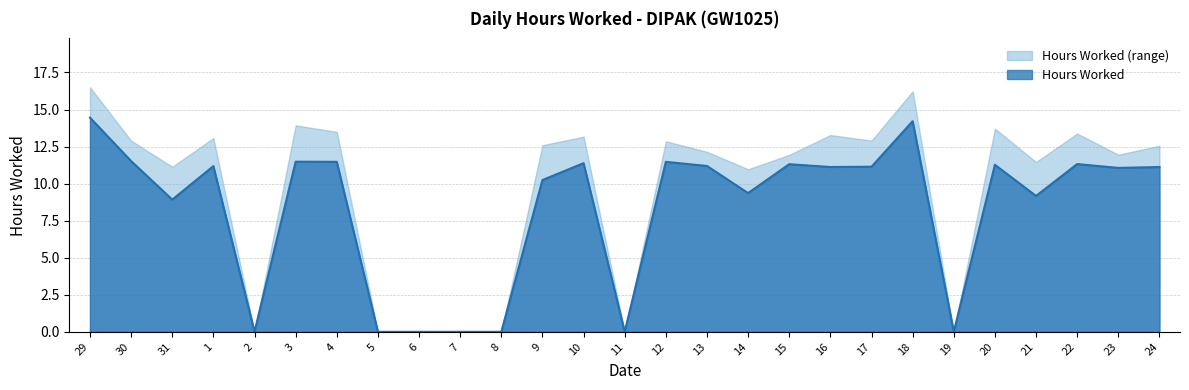

What is the difference between the maximum and minimum values?

14.4